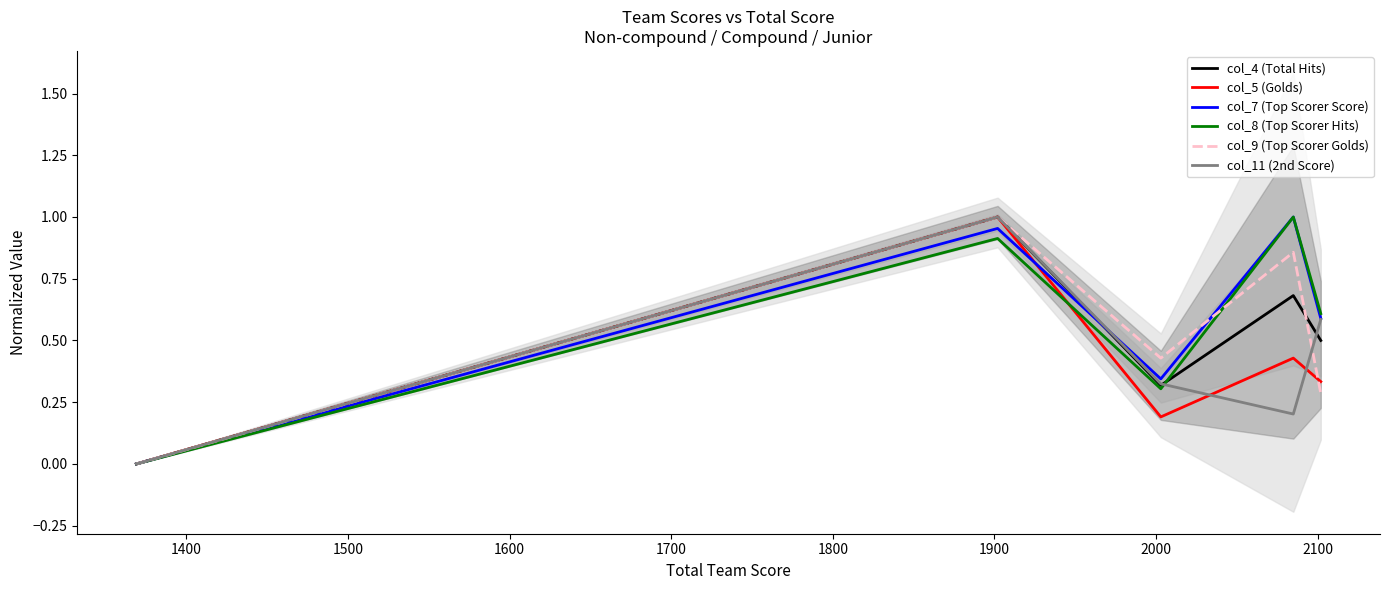

Reading left to right, transcribe all the data shown in this chart.

col_4 (Total Hits): 0.0	1.0	0.3	0.7	0.5
col_5 (Golds): 0.0	1.0	0.2	0.4	0.3
col_7 (Top Scorer Score): 0.0	1.0	0.3	1.0	0.6
col_8 (Top Scorer Hits): 0.0	0.9	0.3	1.0	0.6
col_9 (Top Scorer Golds): 0.0	1.0	0.4	0.9	0.3
col_11 (2nd Score): 0.0	1.0	0.3	0.2	0.6